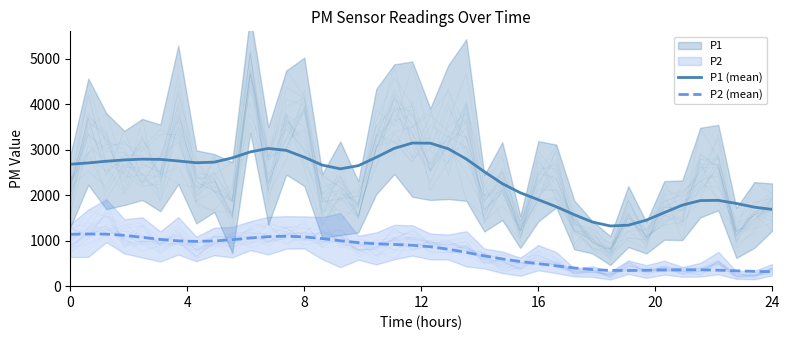

In P2 (mean), how many points are lower than both neighbors (excluding endpoints)?

2